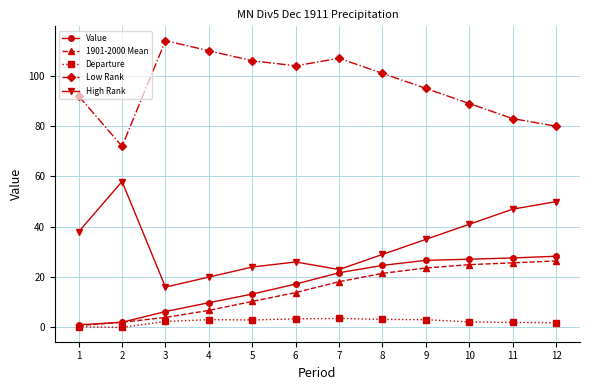

Which series has the largest total across all categories?

Low Rank